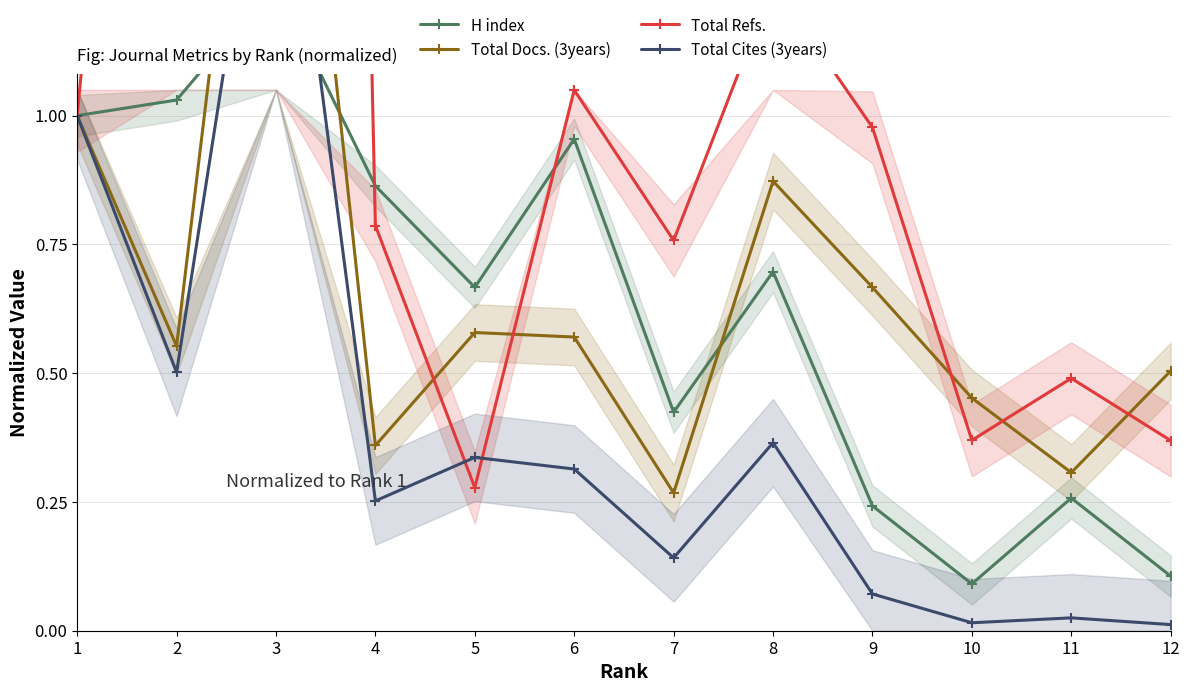

Count the number of data series in this chart.

4